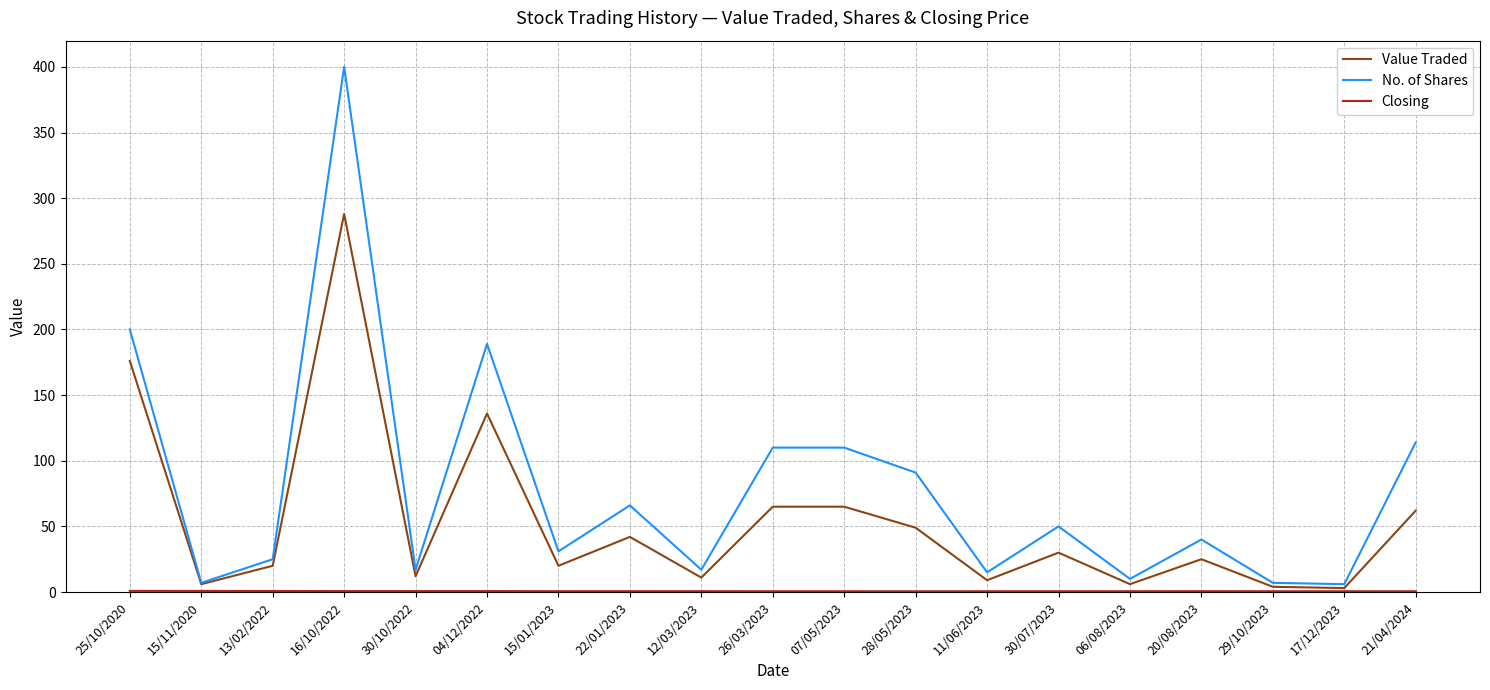

Is this an area chart (filled region under the line)?

No